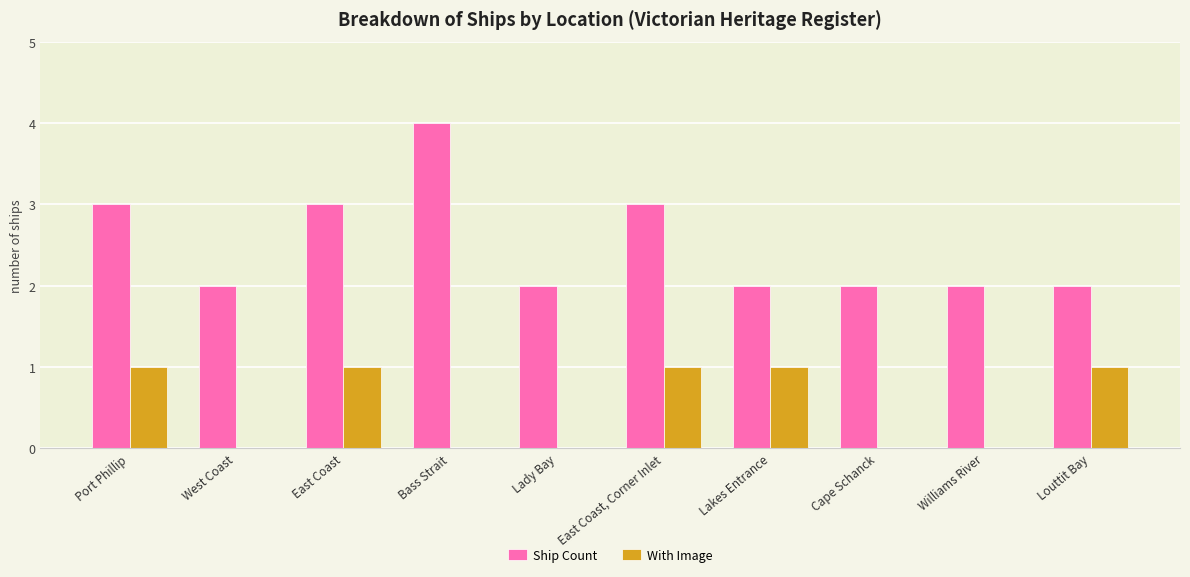

Which category has the highest value across all series?

Bass Strait